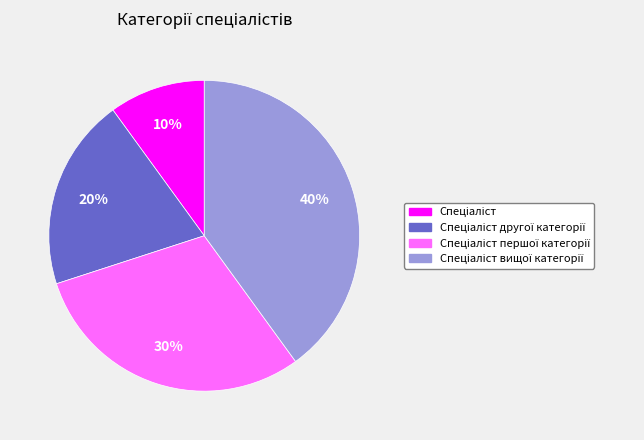

To the nearest percent, what is the difference between the largest and smallest slice percentages?

30%